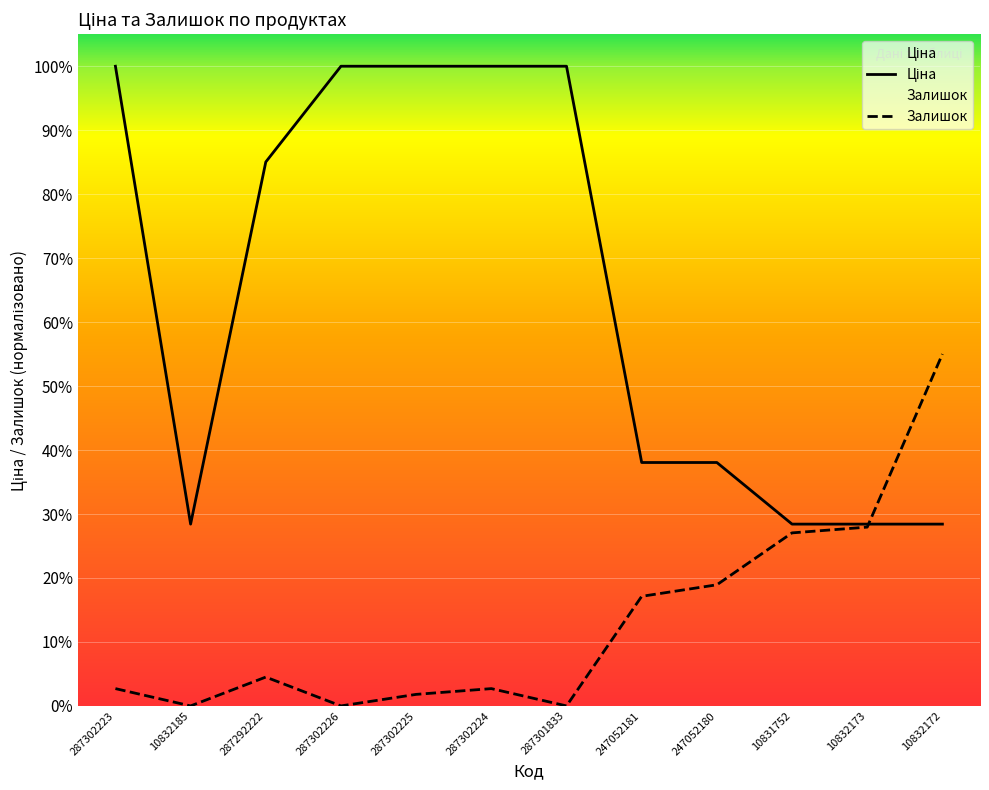

At which label is Ціна closest to 0?

10832185